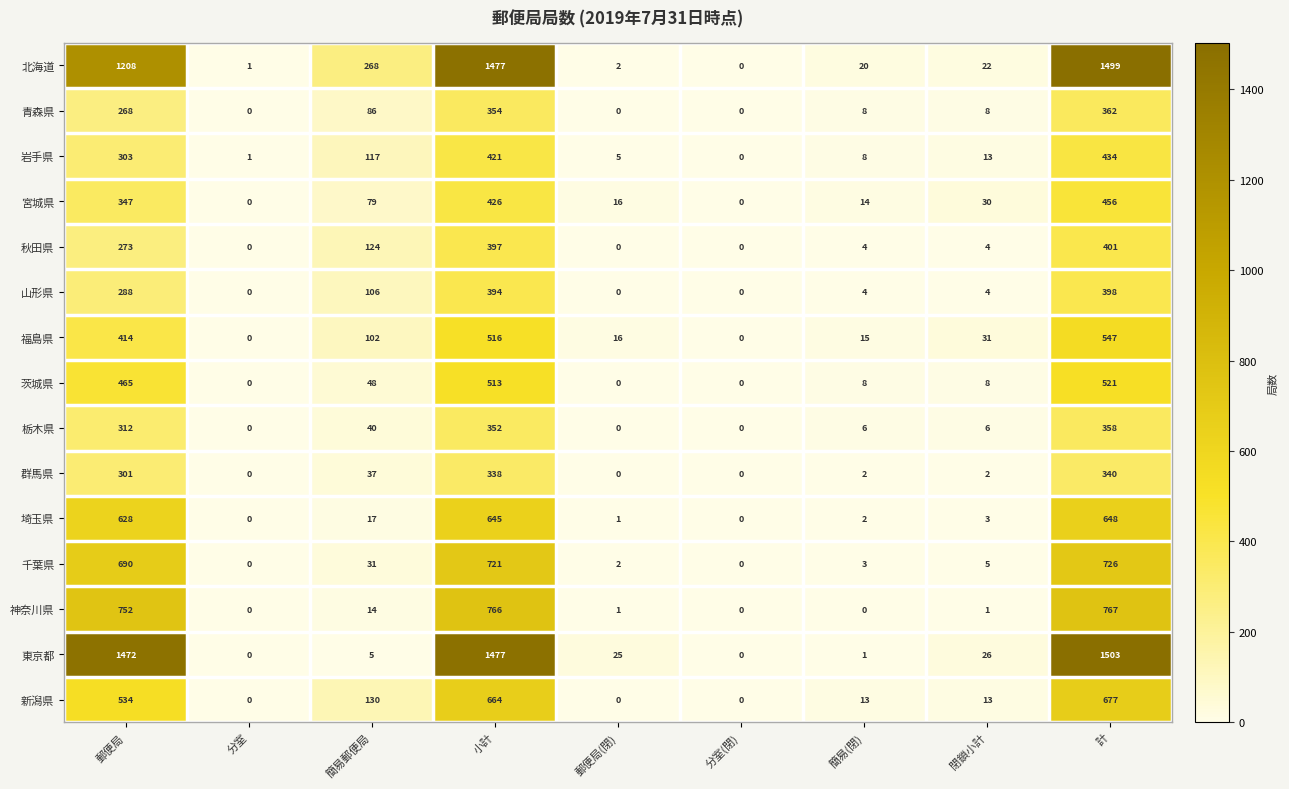

At which label is 山形県 closest to 199?

郵便局